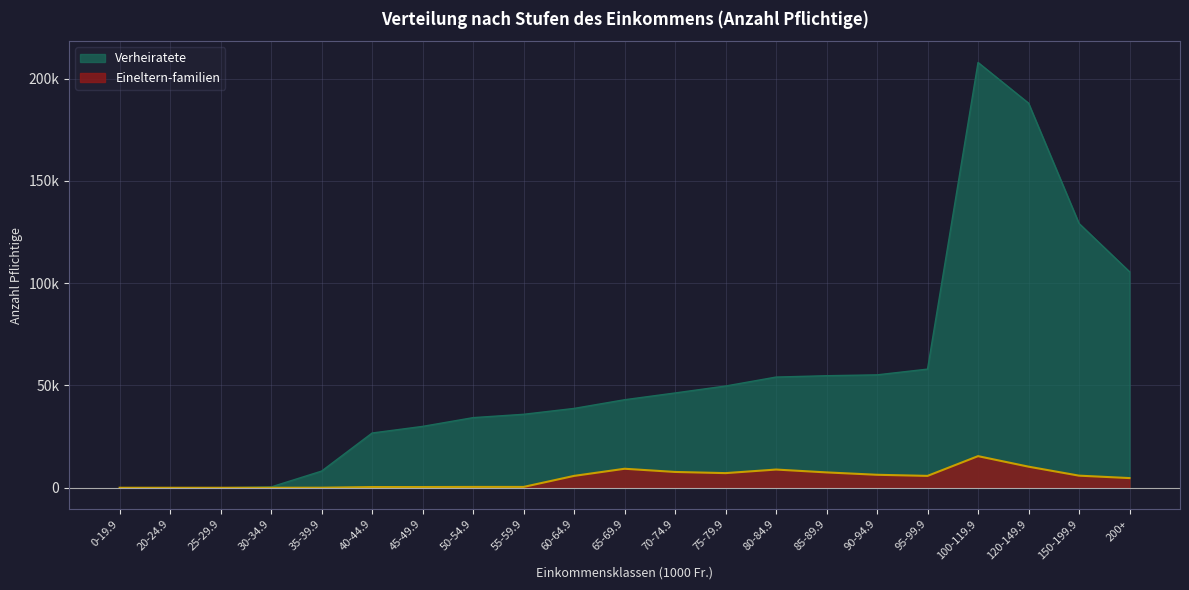

What is the sum of all Verheiratete values?

1165976